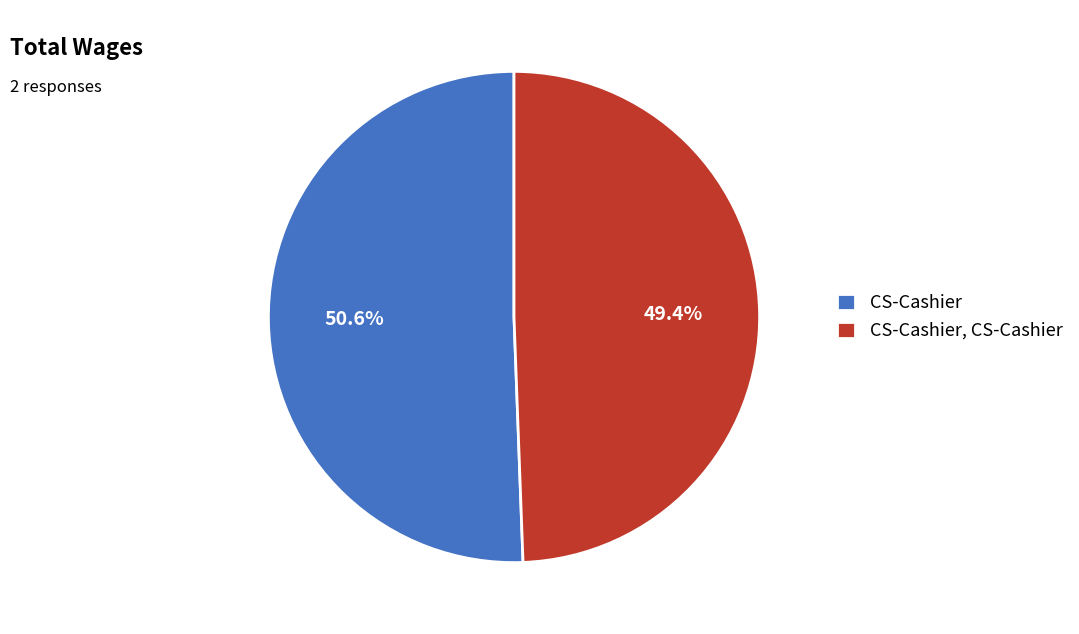

What is the largest slice in the pie chart?

CS-Cashier